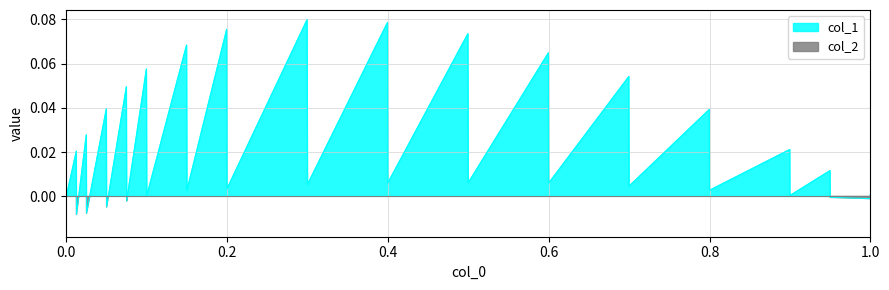

True or false: the data shows -0.0 at 30.

False